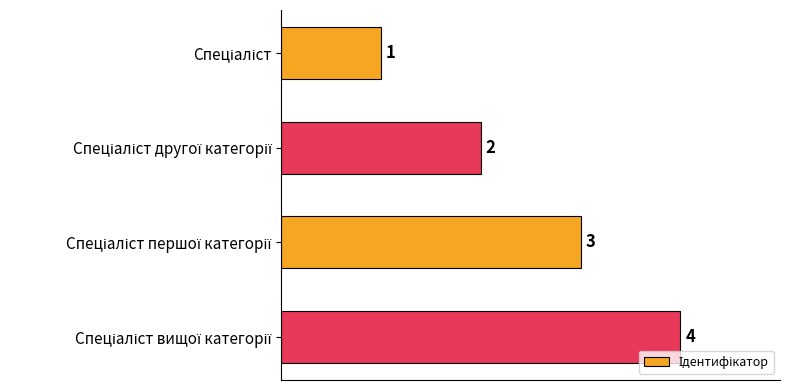

What is the value of the 1st bar from the top?

1